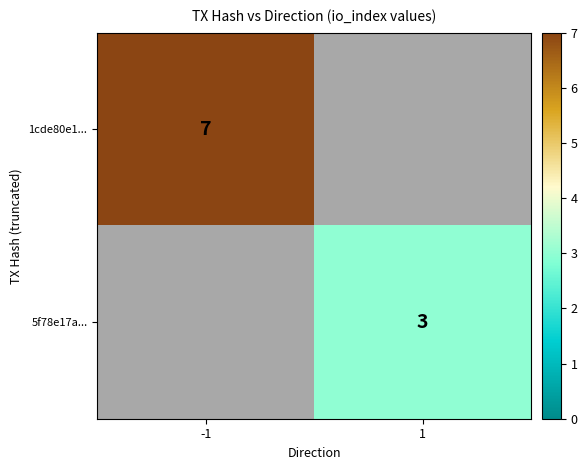

At how many categories does at least one series exceed 3?

1